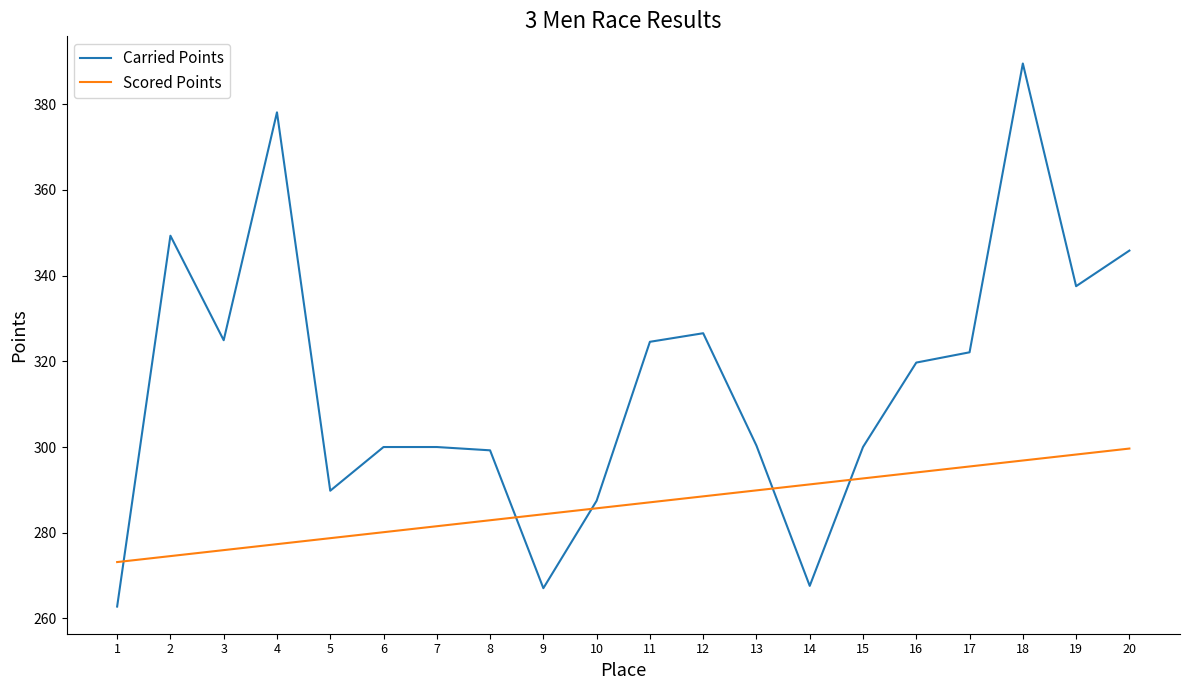

What is the smallest value displayed?

262.8